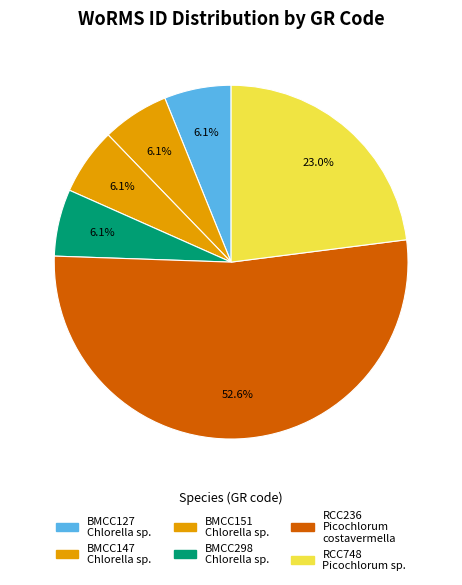

Does any single category account for the majority?

Yes